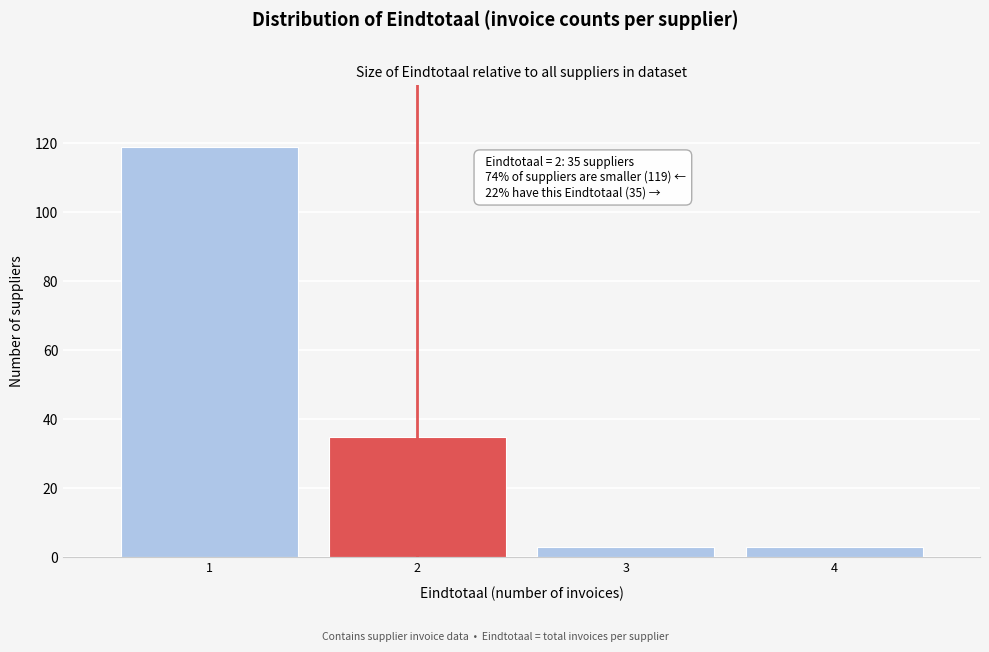

Reading right to left, transcribe all the data shown in this chart.

4=3	3=3	2=35	1=119